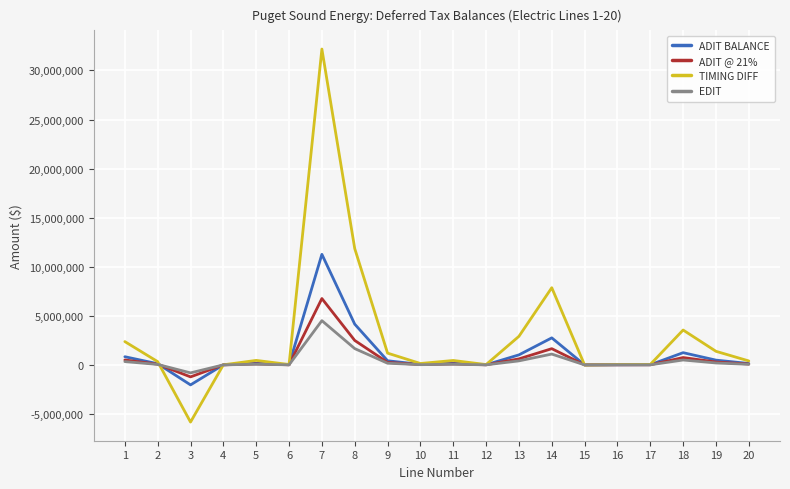

What is the minimum value shown in the chart?

-5828662.0